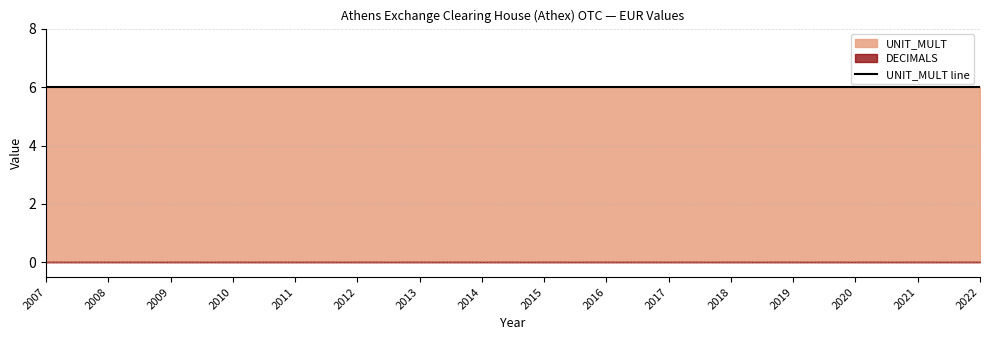

List the labels in order of UNIT_MULT value, largest first.

2007, 2008, 2009, 2010, 2011, 2012, 2013, 2014, 2015, 2016, 2017, 2018, 2019, 2020, 2021, 2022